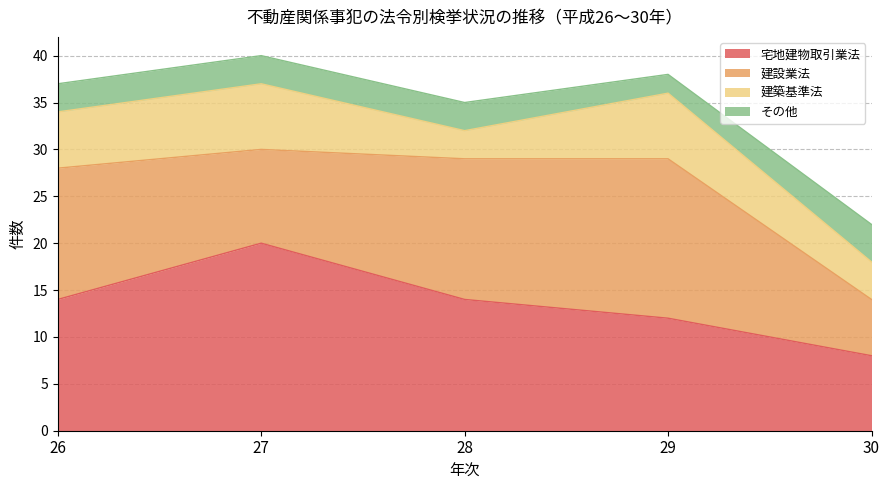

At which category does 建築基準法 reach its first local valley?

28